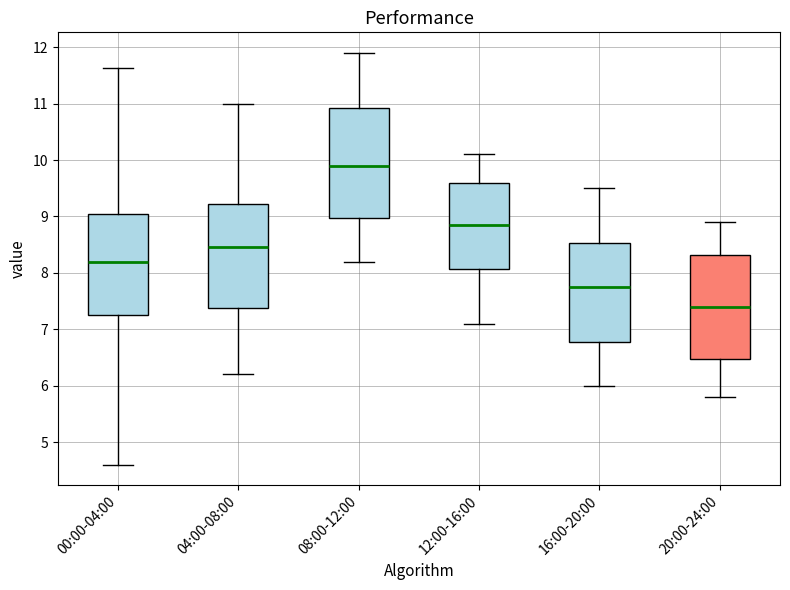

Reading left to right, read every box against the y-axis: the position of its median line, the range the box covers, and the ends of its whiskers. The values are not printed on the chart, so give them approximately, as read against the axis.

00:00-04:00: median 8.2, box 7.2 to 9.0, whiskers 4.6 to 11.6
04:00-08:00: median 8.5, box 7.4 to 9.2, whiskers 6.2 to 11.0
08:00-12:00: median 9.9, box 9.0 to 10.9, whiskers 8.2 to 11.9
12:00-16:00: median 8.9, box 8.1 to 9.6, whiskers 7.1 to 10.1
16:00-20:00: median 7.8, box 6.8 to 8.5, whiskers 6.0 to 9.5
20:00-24:00: median 7.4, box 6.5 to 8.3, whiskers 5.8 to 8.9